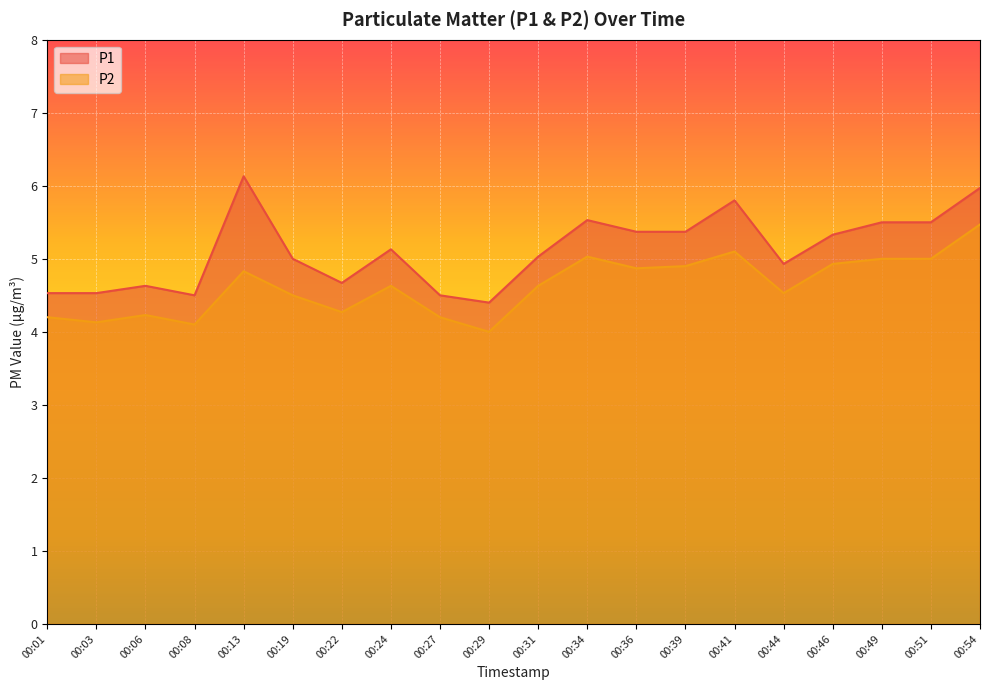

Where does the P1 series first go above 5?

00:13